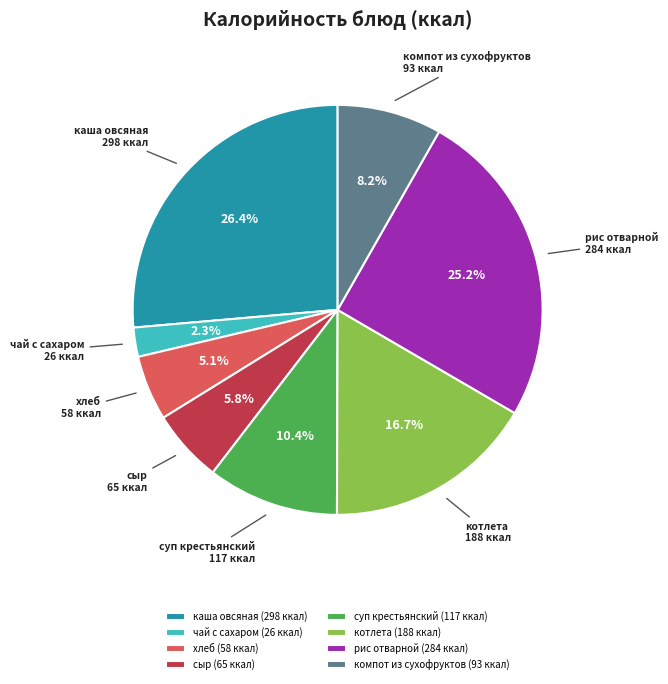

Does рис отварной represent more than half of the total?

No